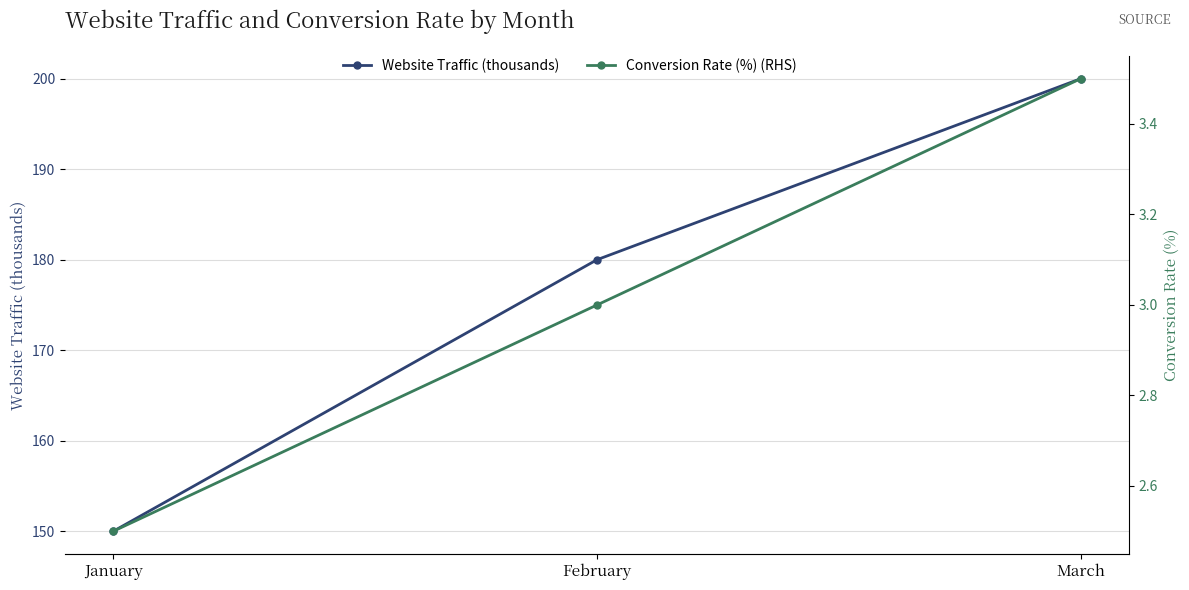

What are all the series names shown in the legend?

Website Traffic (thousands), Conversion Rate (%) (RHS)